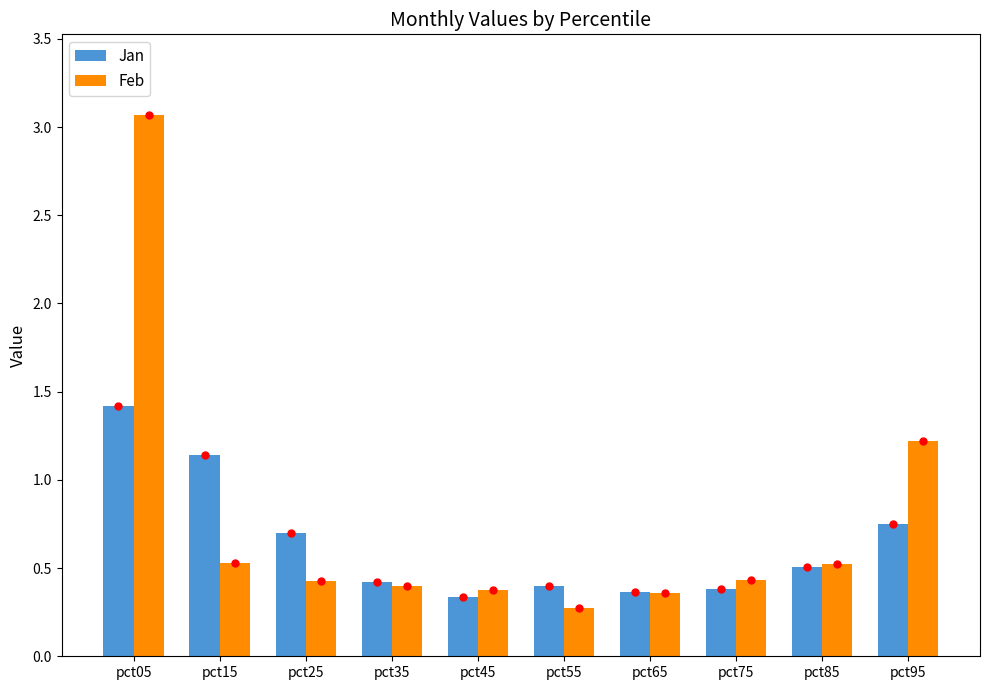

Between pct35 and pct45, which series saw the biggest shift?

Jan